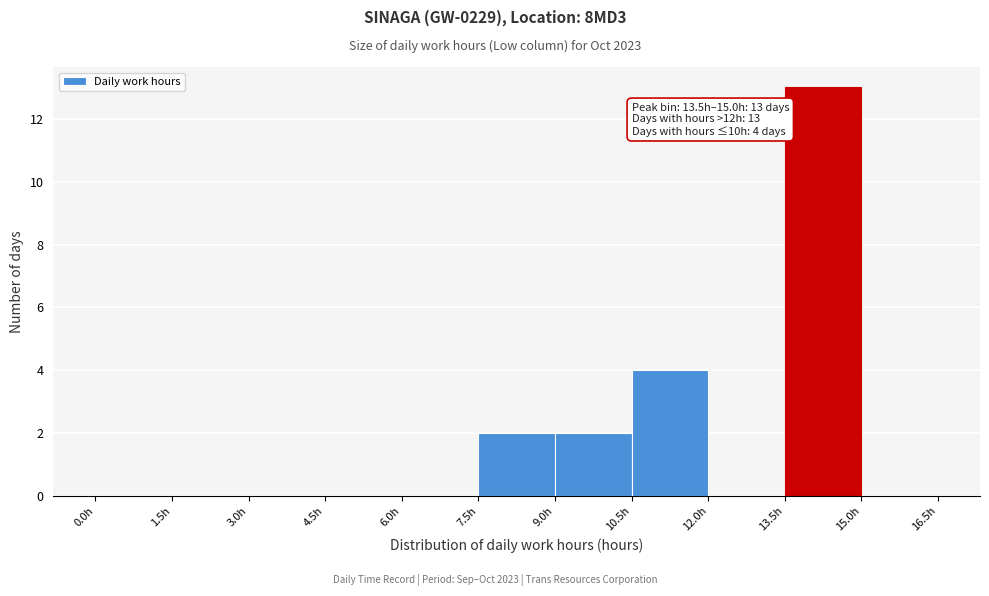

Over which range of the x-axis is the bar tallest?

13.5 to 15.0